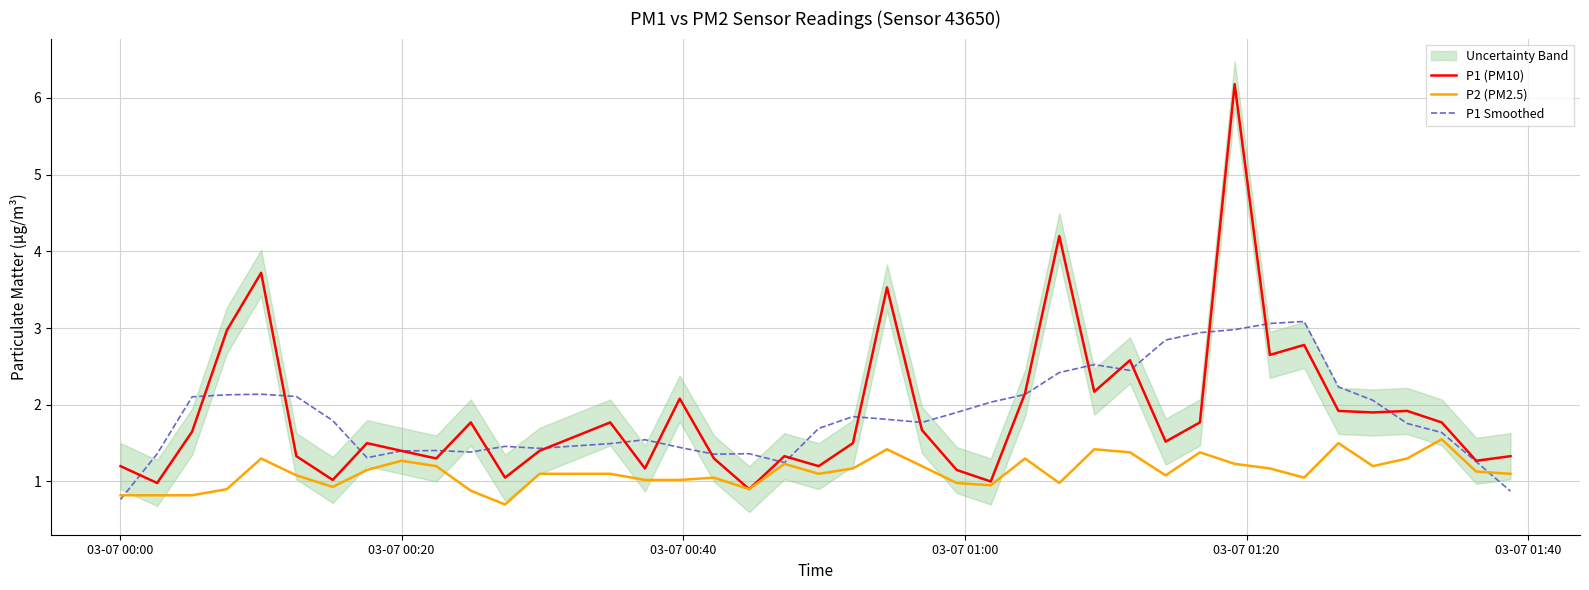

What is the minimum value for P2 (PM2.5)?

0.7